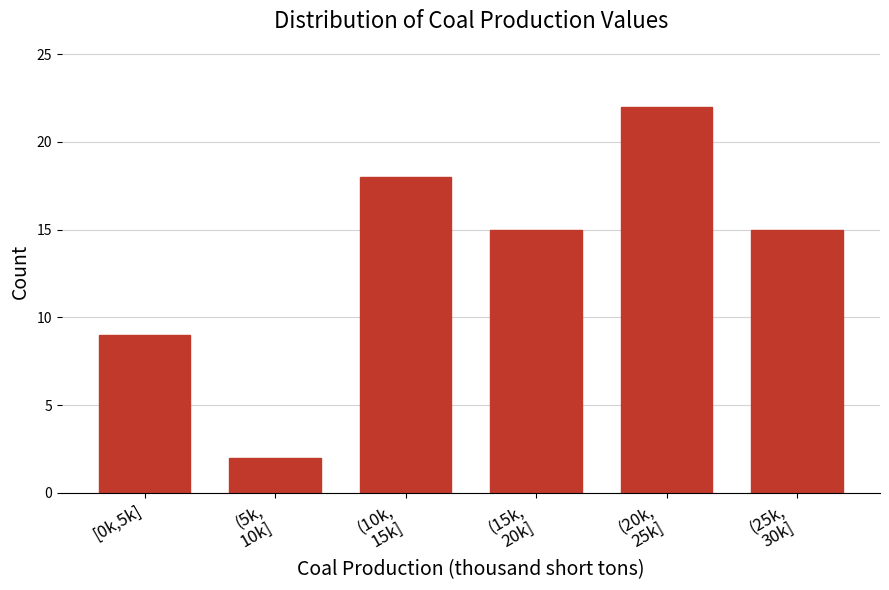

Reading right to left, transcribe all the data shown in this chart.

15	22	15	18	2	9